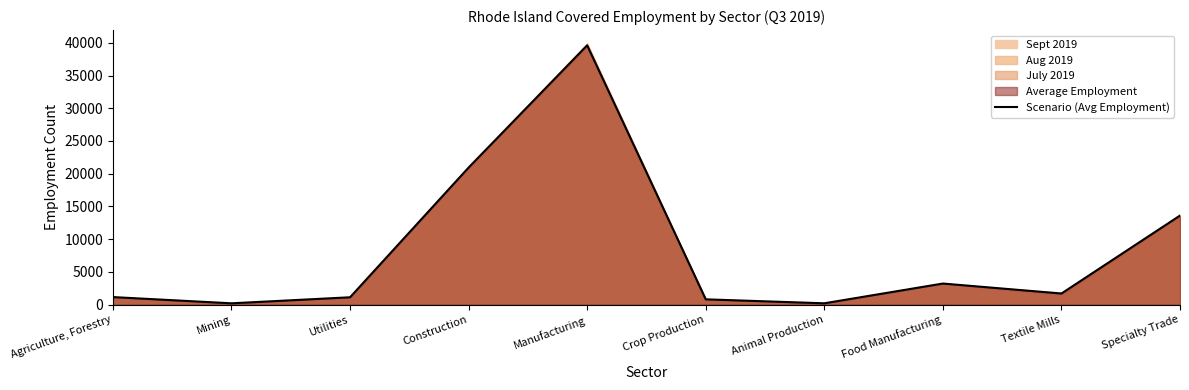

How many values are below 1697?

5